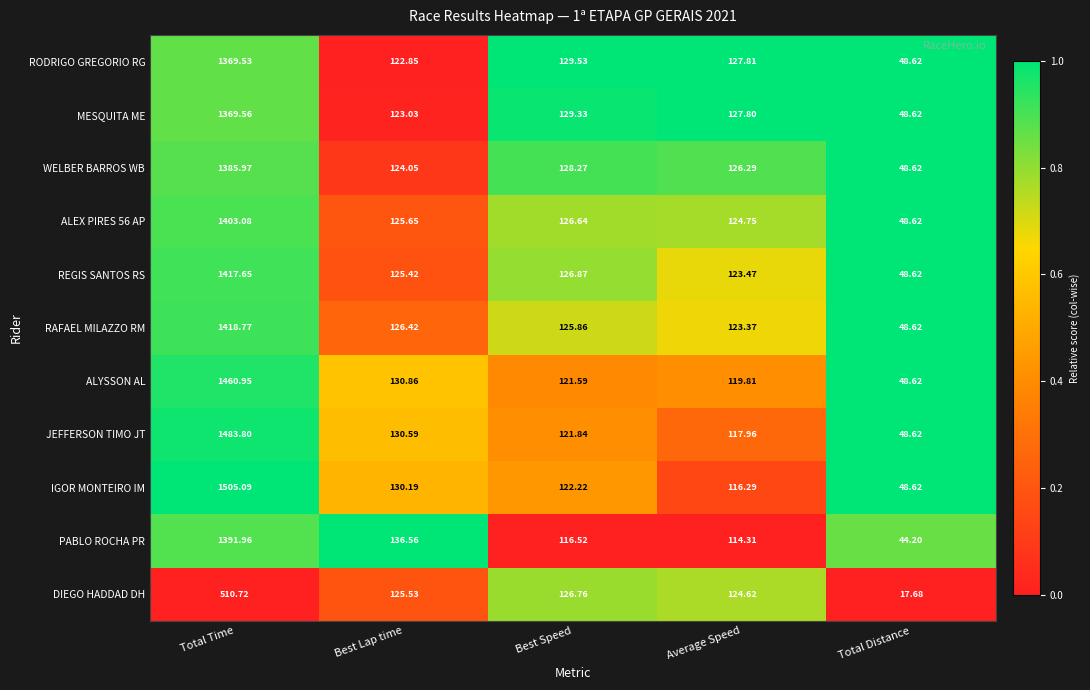

Which series changed the most between Total Time and Best Lap time?

IGOR MONTEIRO IM